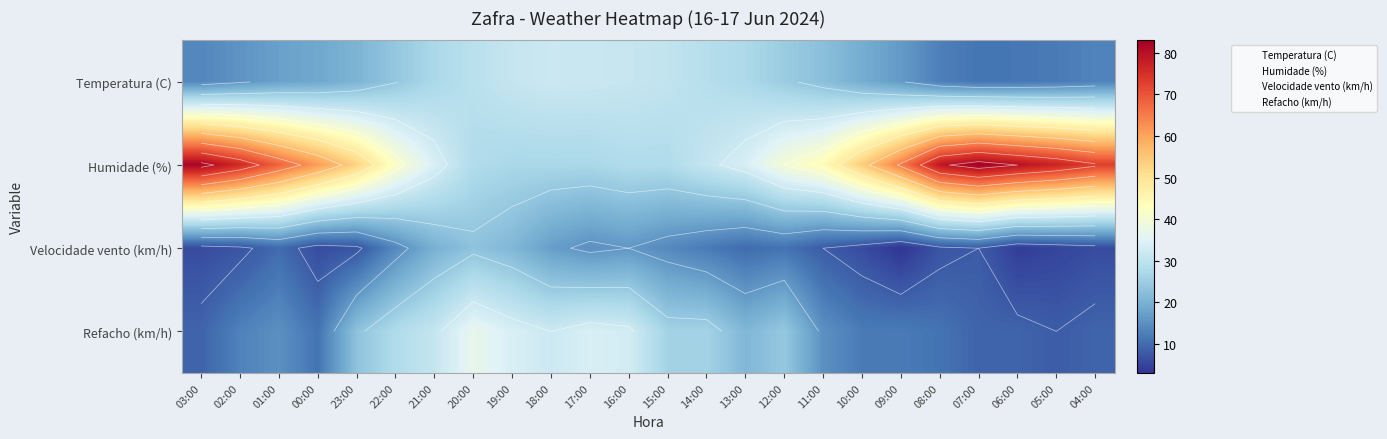

The value of Temperatura (C) at 07:00 is 18.3. True or false?

False